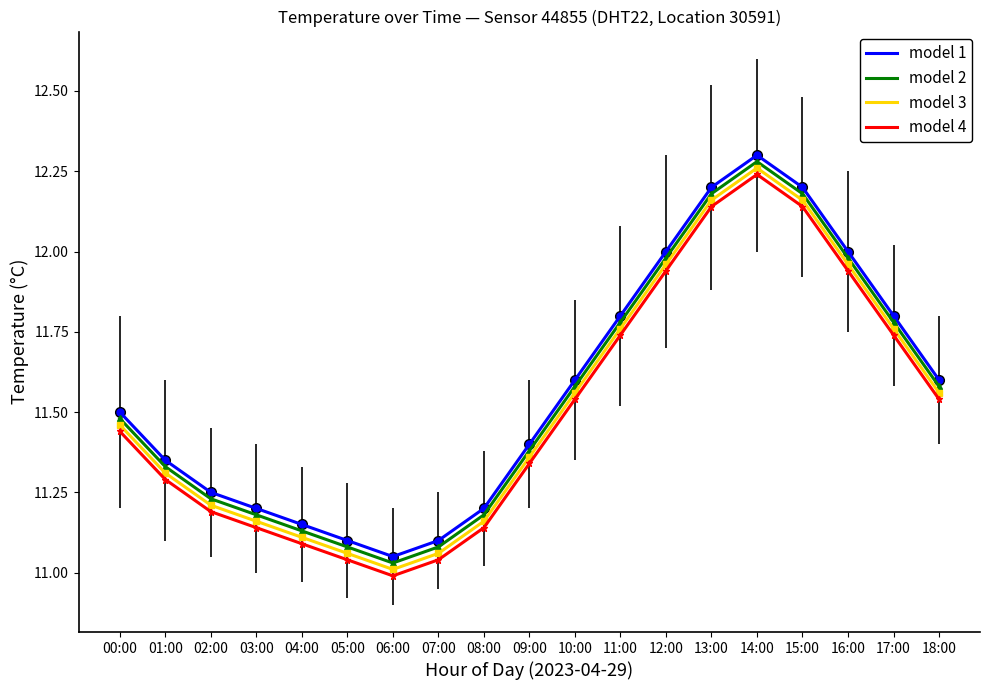

What is the difference between the highest and lowest values at 12:00?

0.1